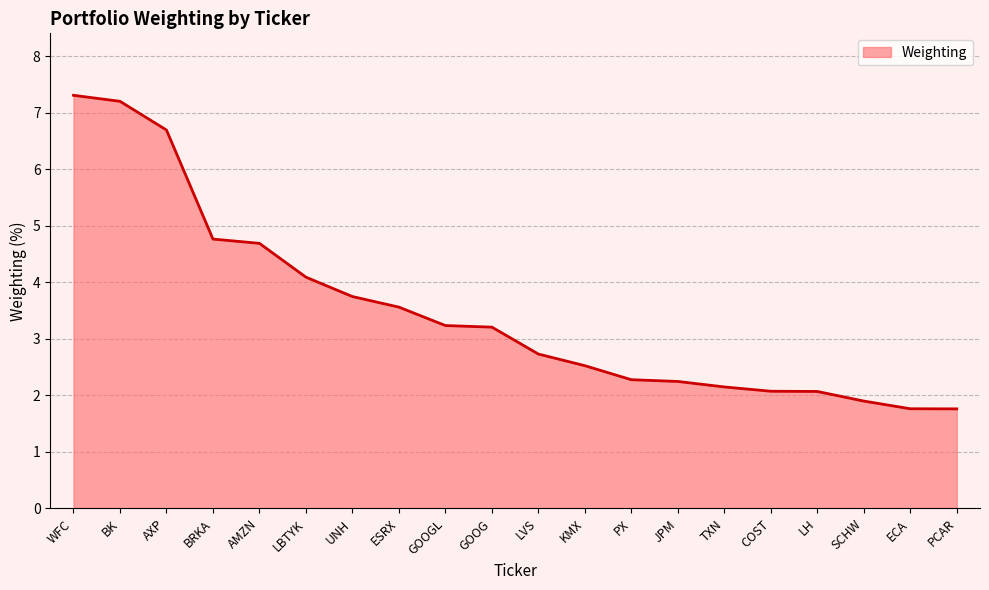

What is the greatest value displayed?

7.3